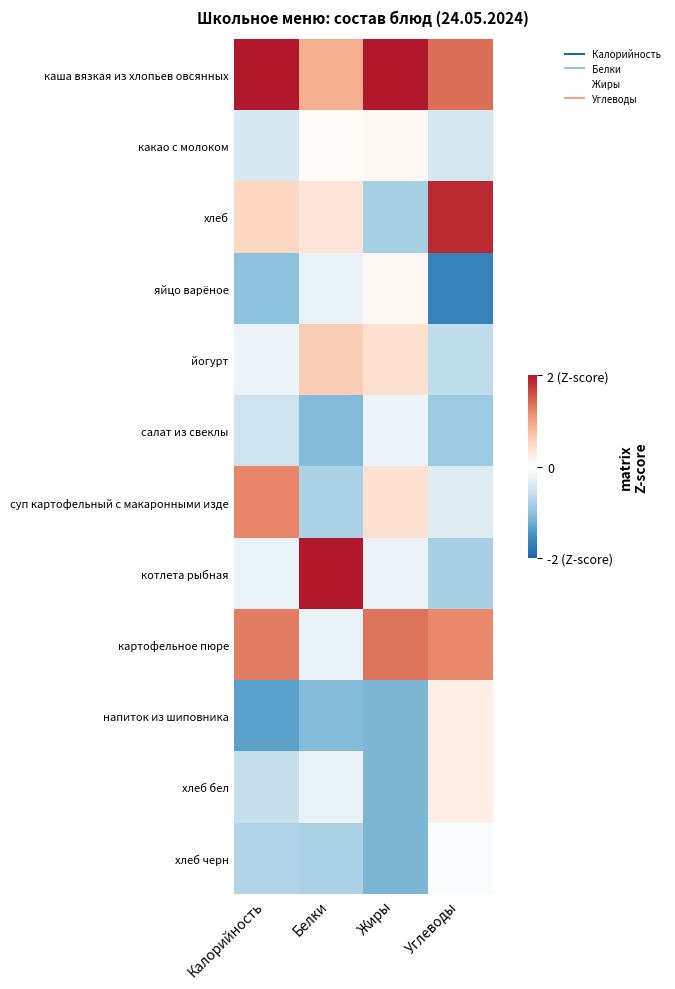

Which label corresponds to the largest value in the chart?

Белки